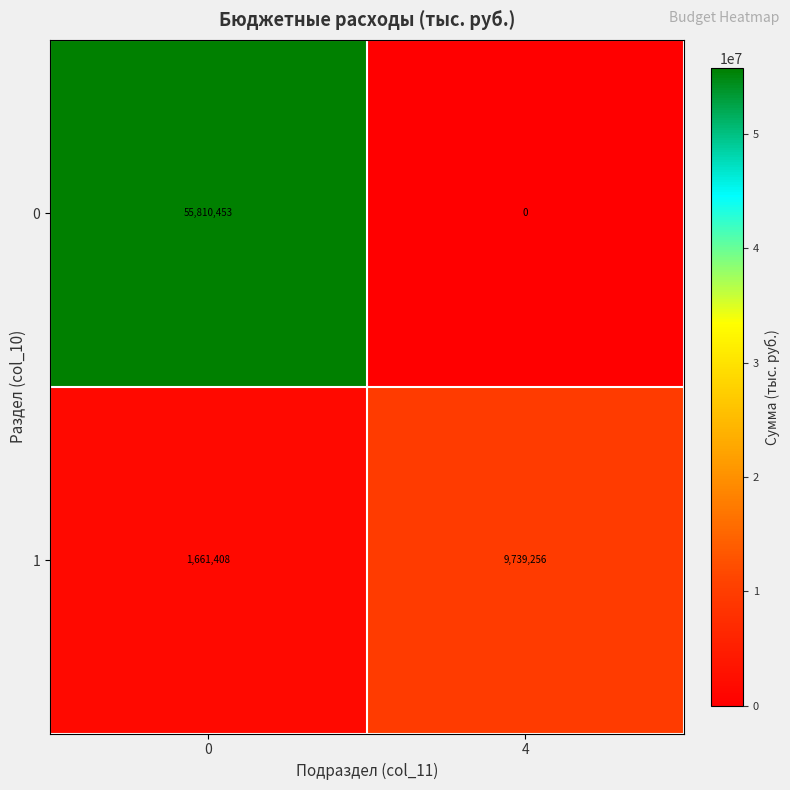

How many data points does each series have?

2